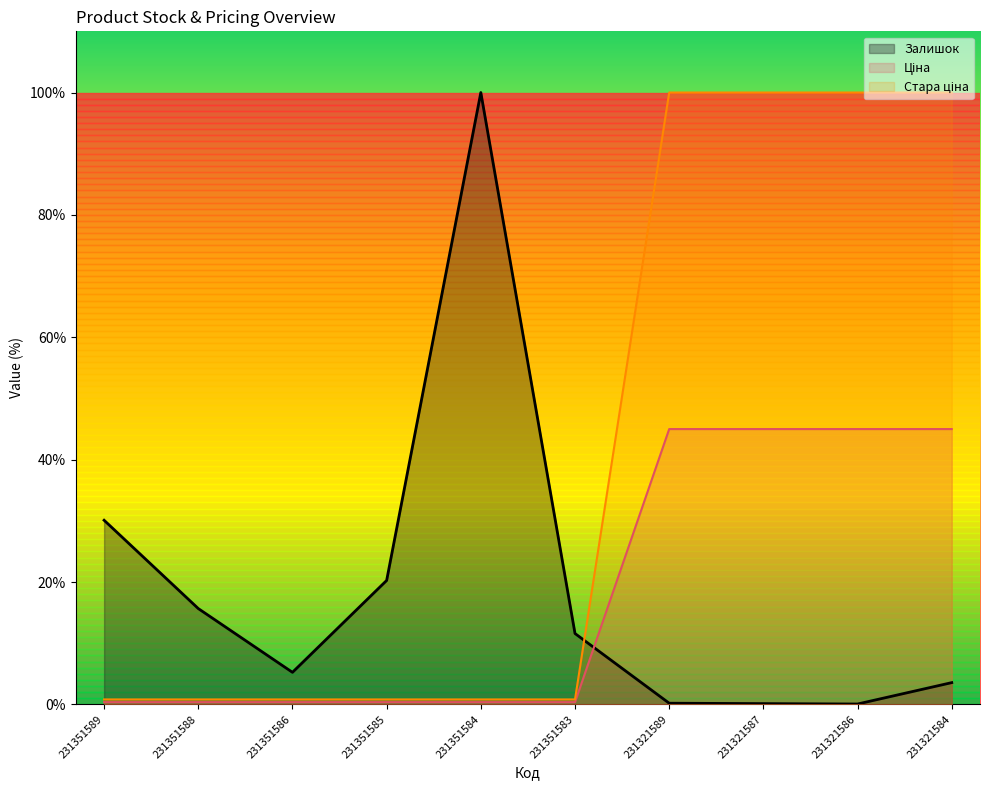

Between 231351589 and 231321584, which series saw the biggest shift?

Стара ціна